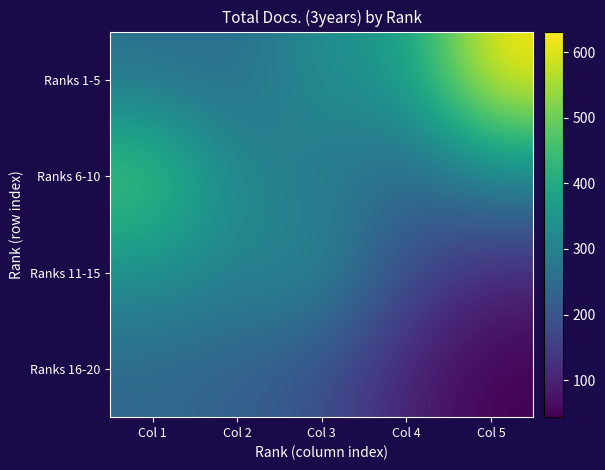

At how many categories does at least one series exceed 374?

2